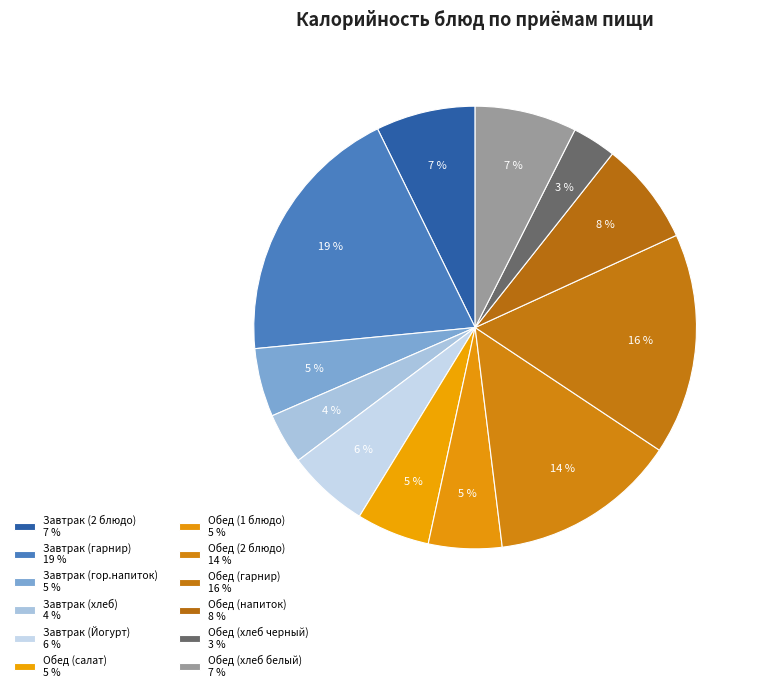

Count the number of slices in the pie.

12